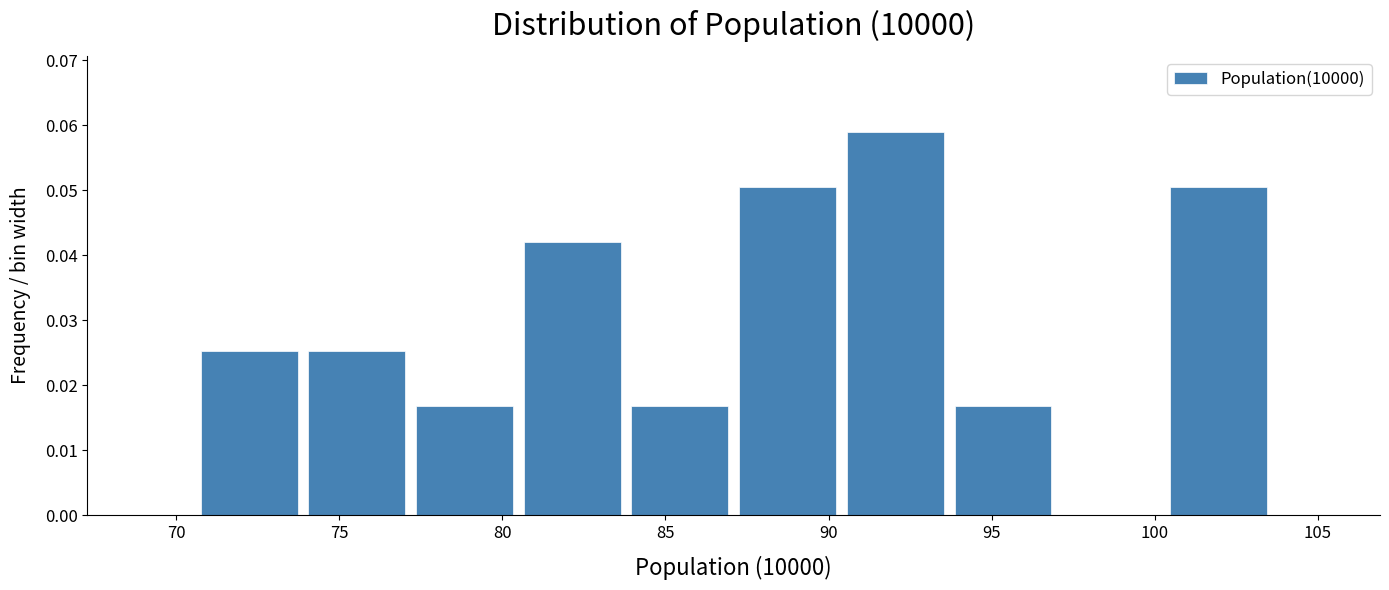

Over which range of the x-axis is the bar tallest?

90.5 to 93.5